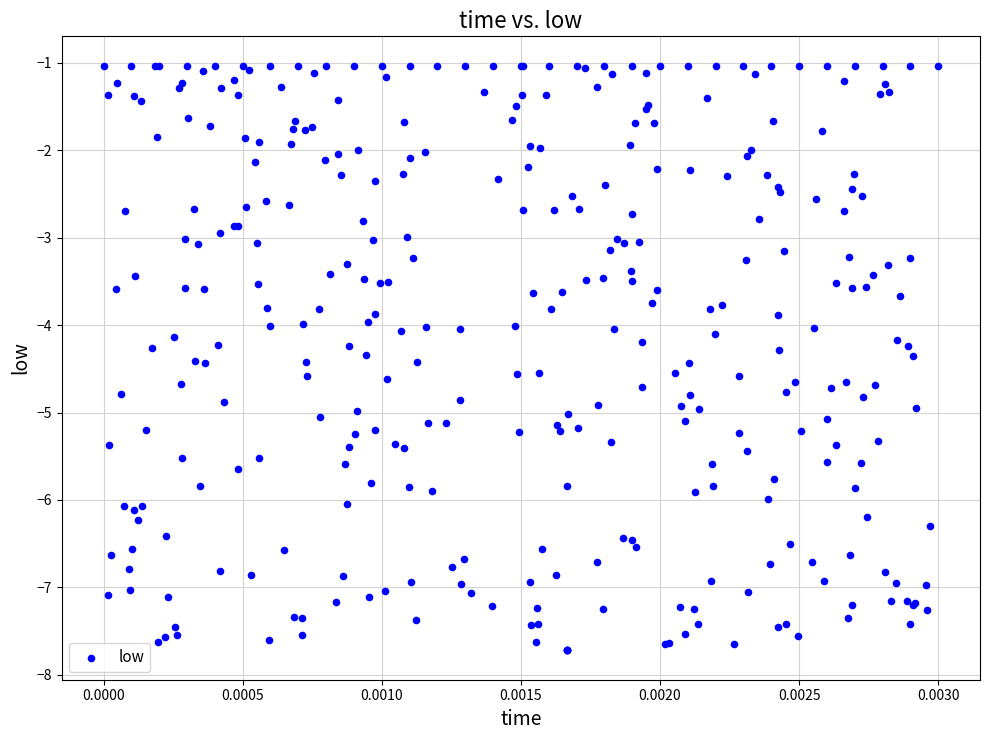

What is the range of Y values (max minus min)?

6.7